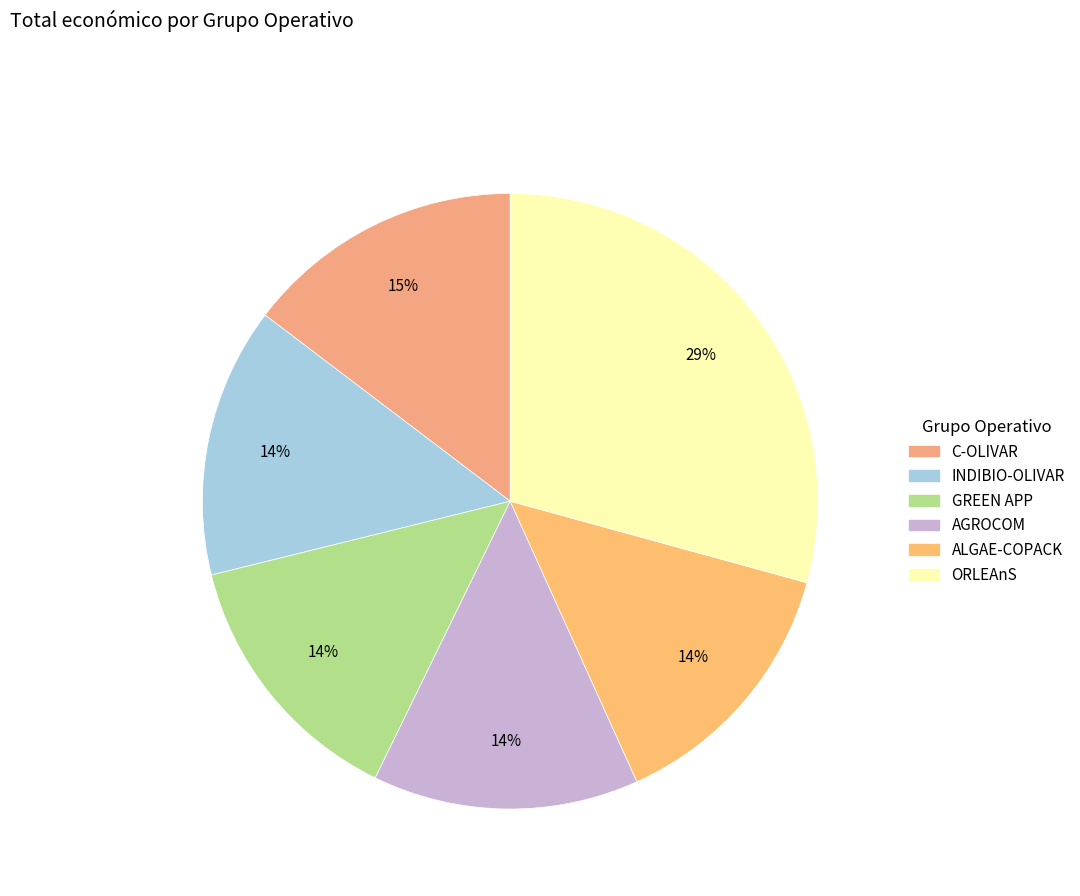

Do AGROCOM and GREEN APP together represent more than half of the pie?

No